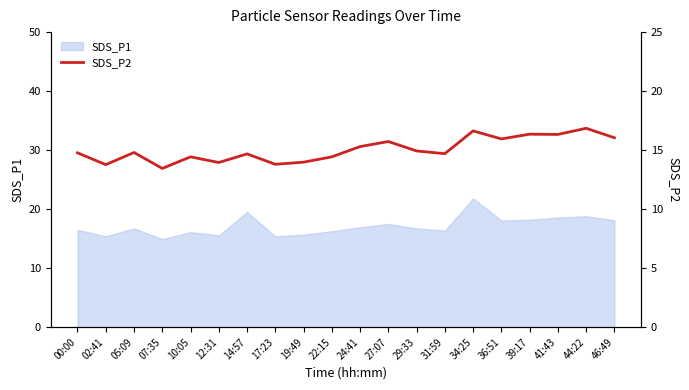

The SDS_P1 series shows 5.5 at 27:07. True or false?

False